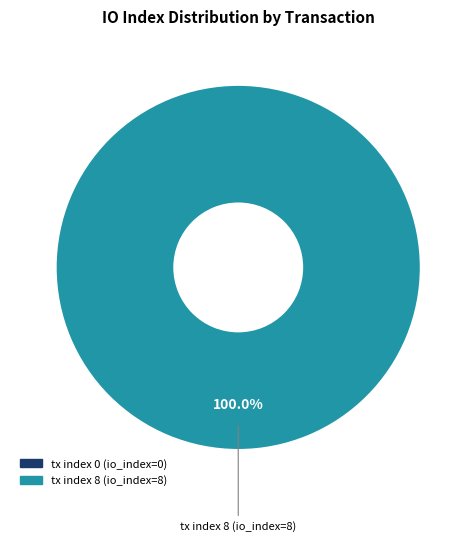

To the nearest percent, what is the average slice percentage?

50%